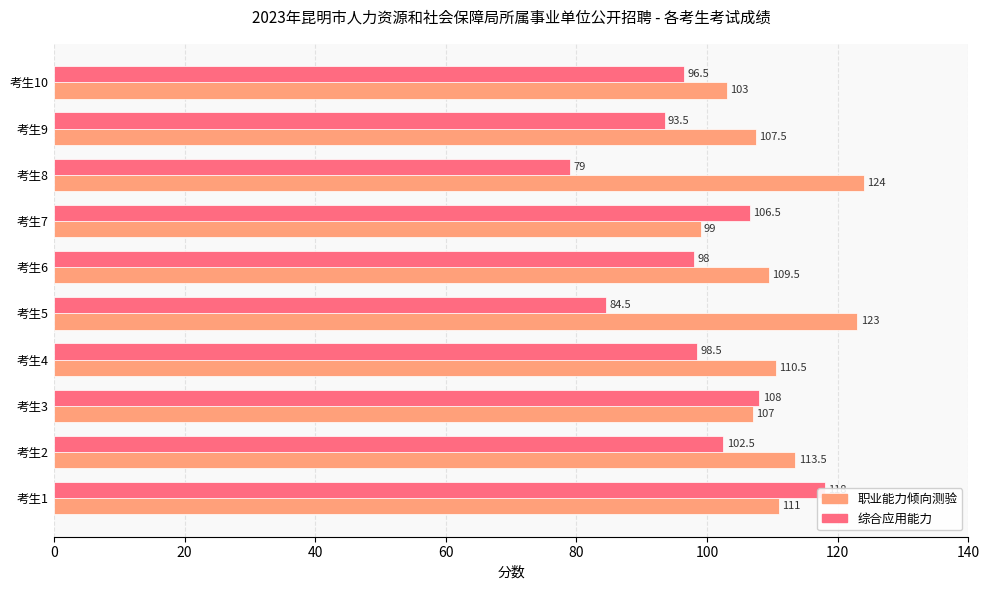

What is the difference between the highest and lowest values at 考生8?

45.0